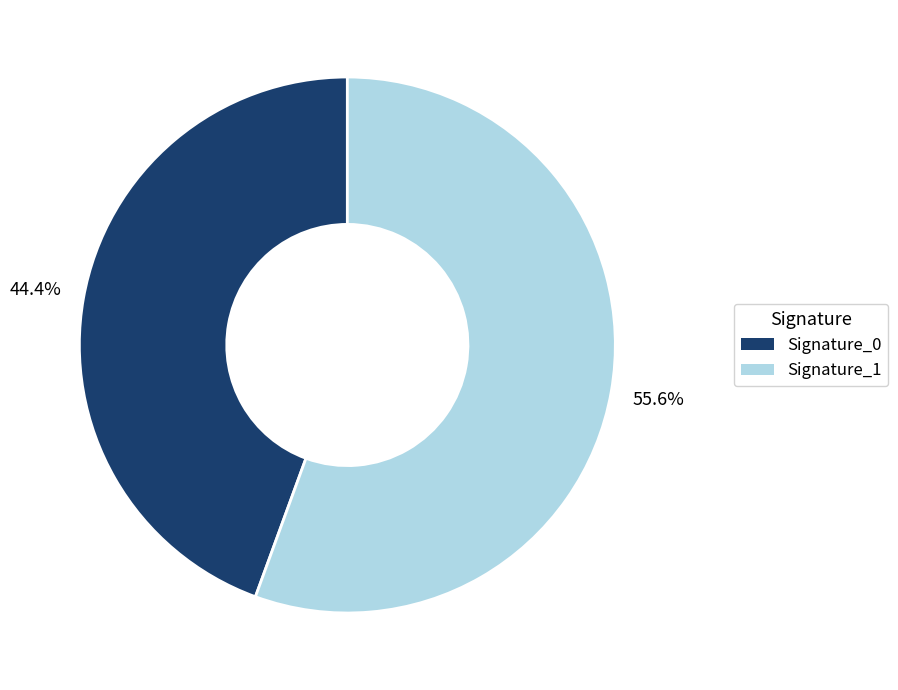

What percentage do Signature_1 and Signature_0 together represent?

100.0%